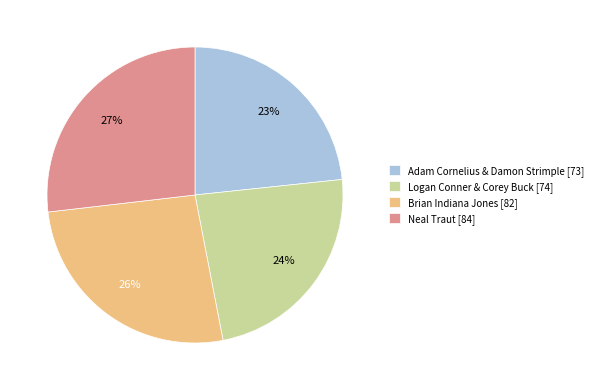

Does Brian Indiana Jones account for over 50% of the chart?

No